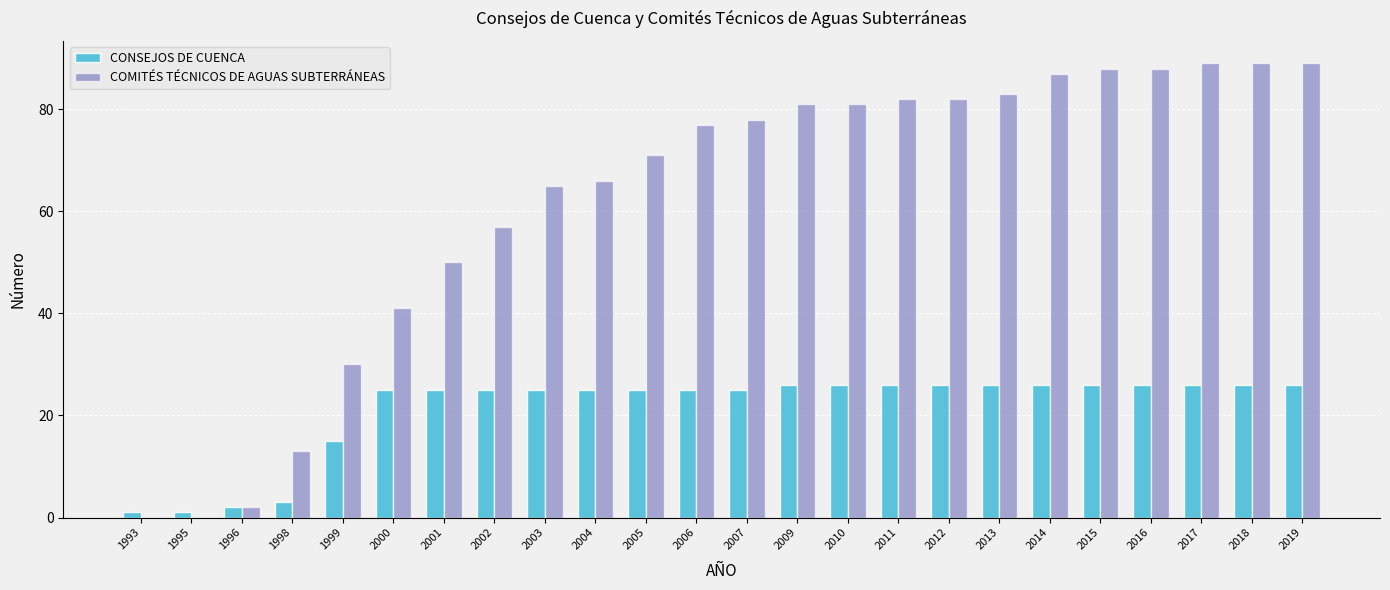

What is the maximum value shown in the chart?

89